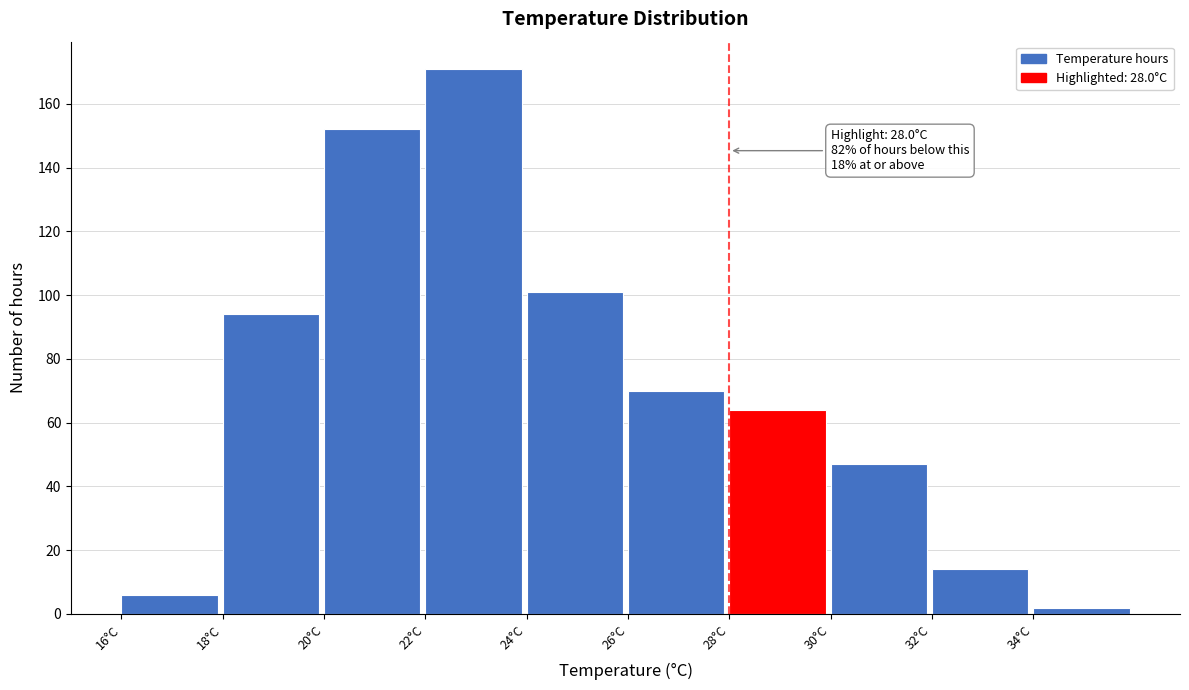

Over which range of the x-axis is the bar tallest?

22 to 24